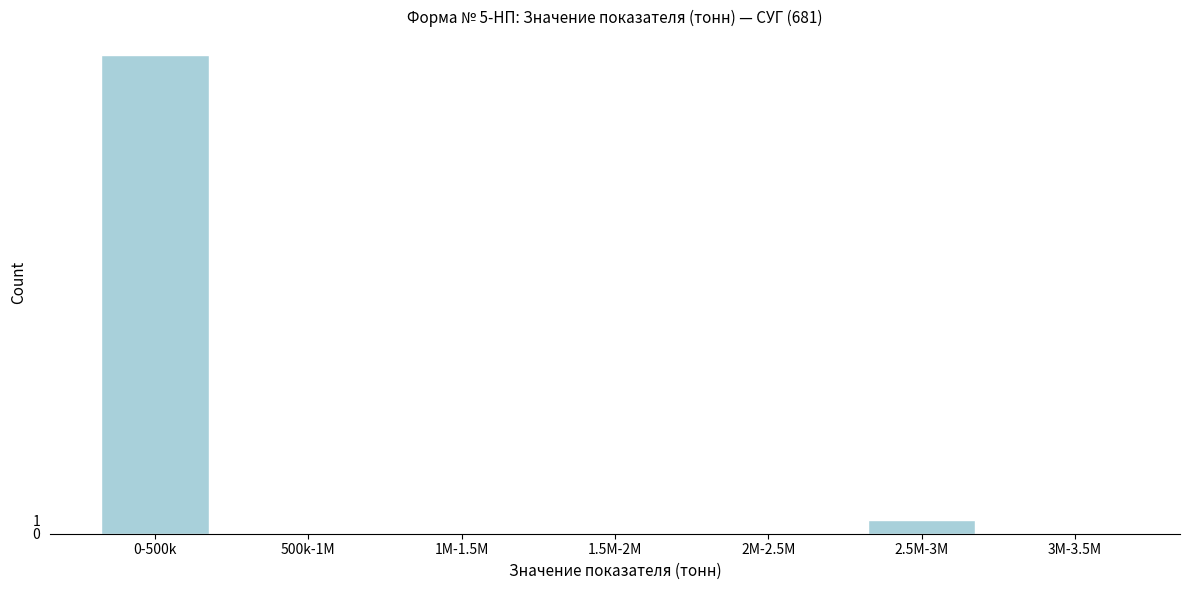

Reading right to left, extract all data points from this chart.

3M-3.5M=0	2.5M-3M=1	2M-2.5M=0	1.5M-2M=0	1M-1.5M=0	500k-1M=0	0-500k=36